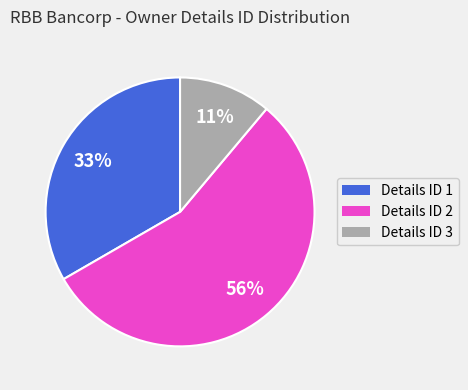

To the nearest percent, what is the average slice percentage?

33%